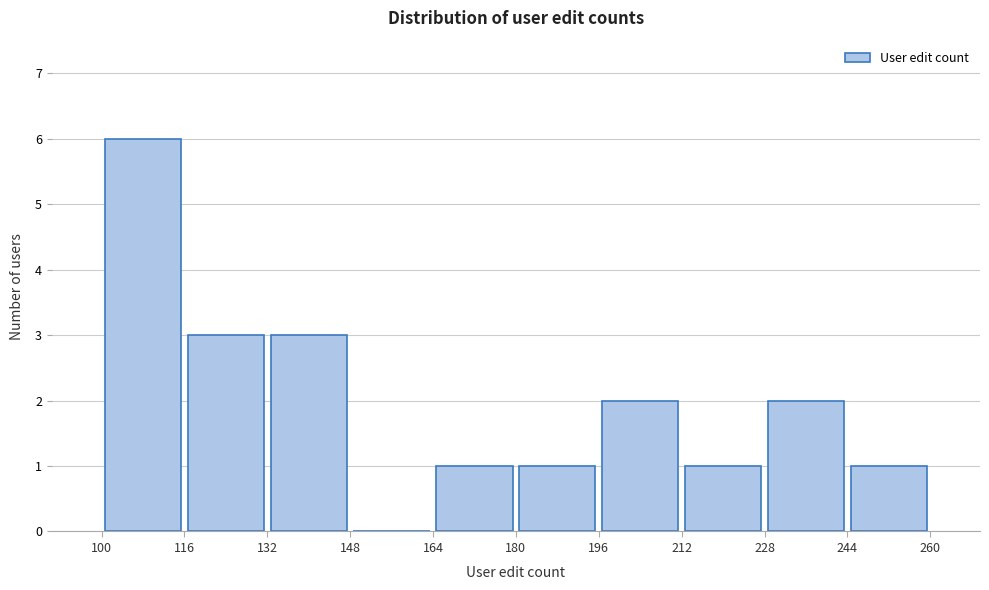

Reading left to right, list every bar in this chart as the range it spans on the x-axis followed by its height. The values are not printed on the chart, so give them approximately, as read against the axis.

100 to 116: 6
116 to 132: 3
132 to 148: 3
148 to 164: 0
164 to 180: 1
180 to 196: 1
196 to 212: 2
212 to 228: 1
228 to 244: 2
244 to 260: 1